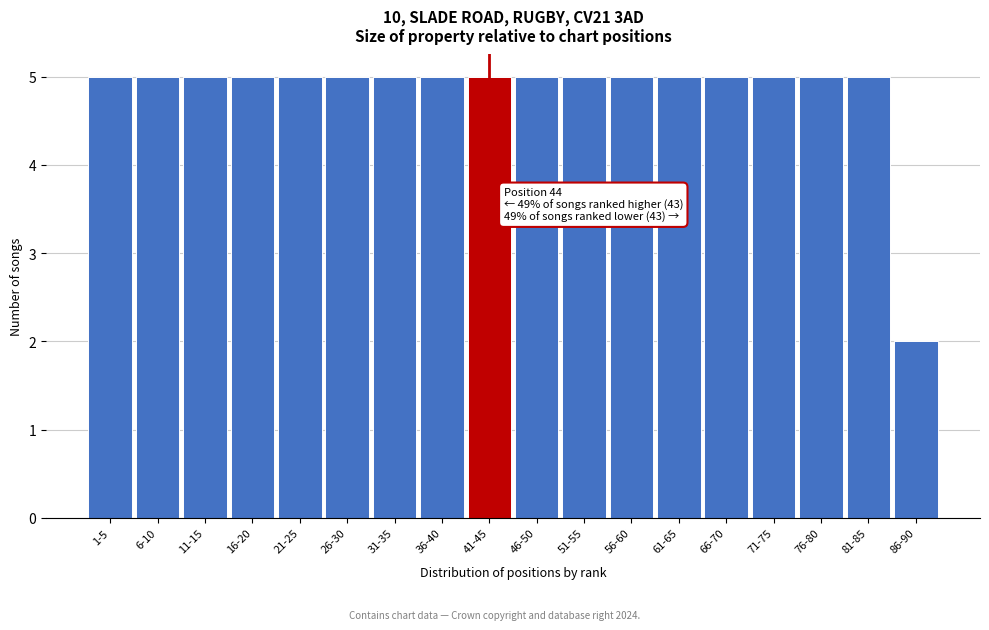

Reading right to left, extract all data points from this chart.

86-90=2	81-85=5	76-80=5	71-75=5	66-70=5	61-65=5	56-60=5	51-55=5	46-50=5	41-45=5	36-40=5	31-35=5	26-30=5	21-25=5	16-20=5	11-15=5	6-10=5	1-5=5